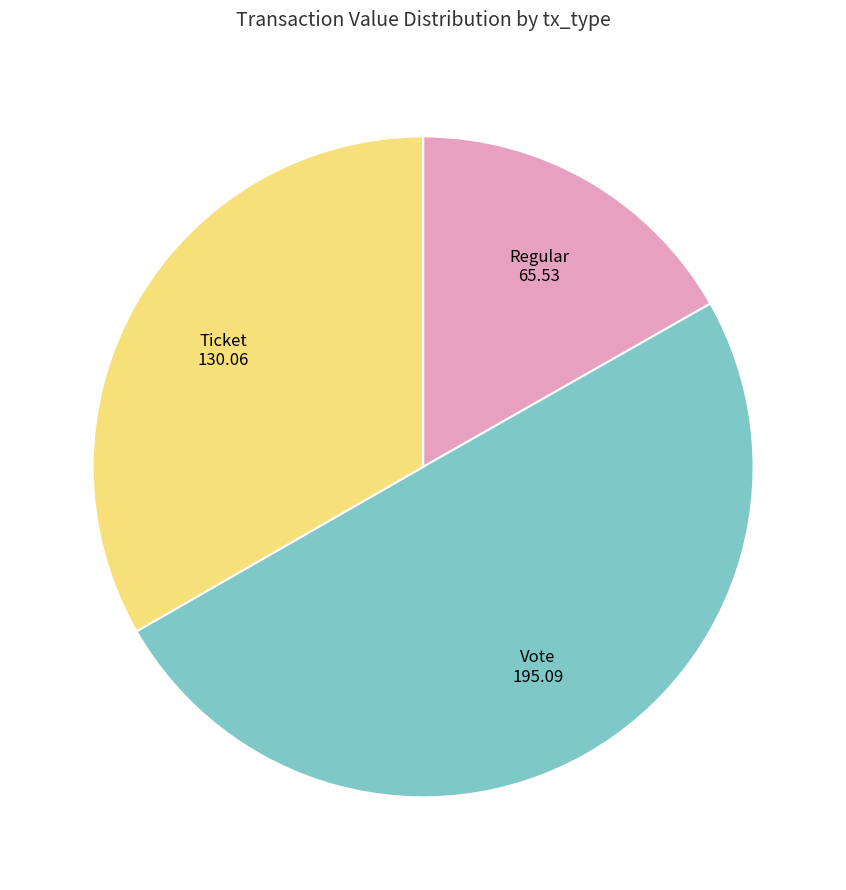

Is Regular the majority of the pie?

No